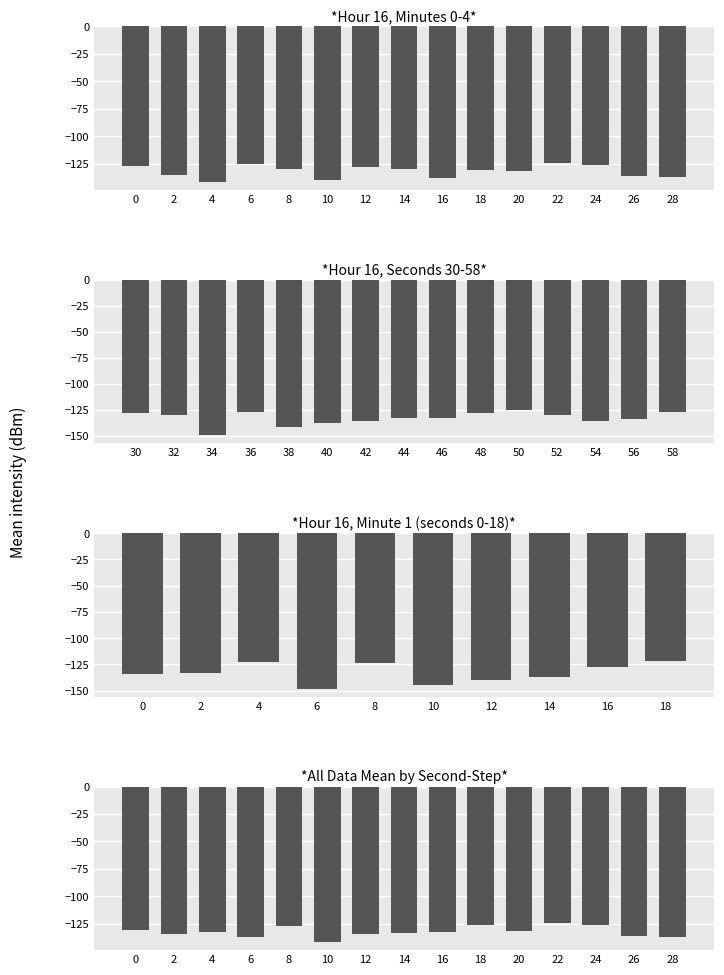

The minute 1 series shows -92.8 at 13. True or false?

False